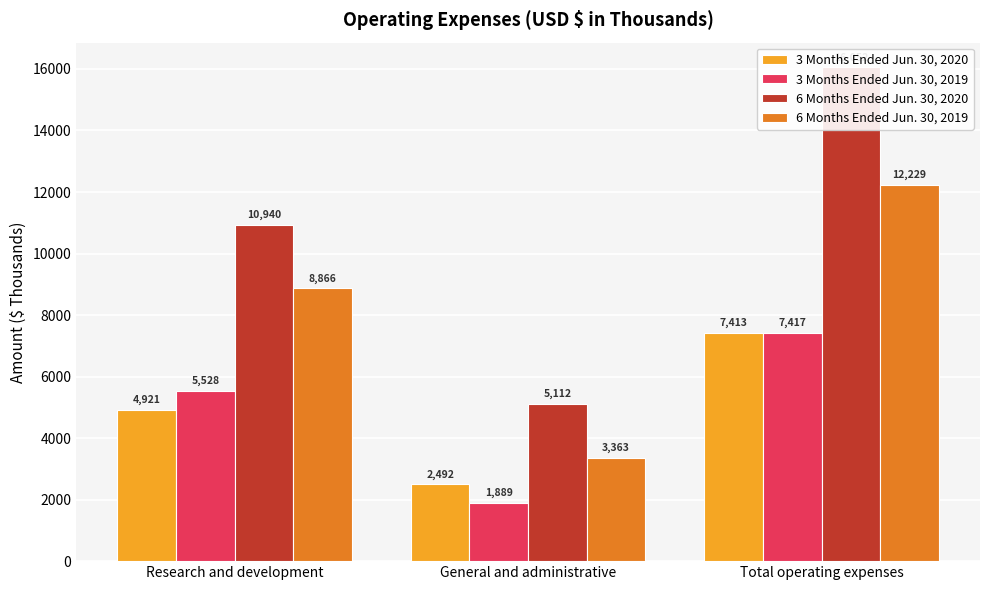

What is the approximate value of 6 Months Ended Jun. 30, 2020 at General and administrative, to the nearest 100?

5100